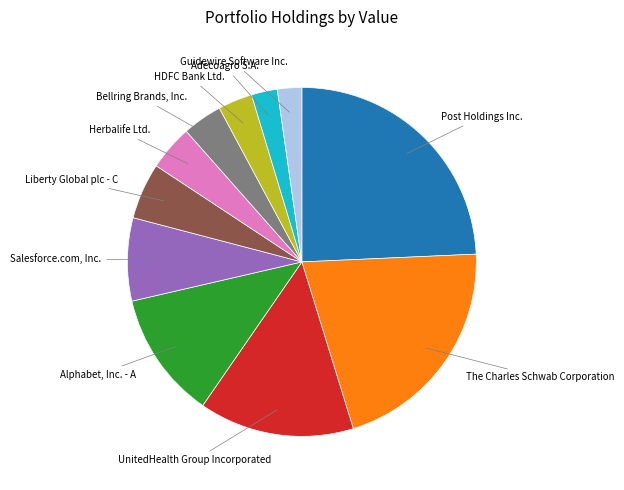

Which has a higher value, Post Holdings Inc. or Herbalife Ltd.?

Post Holdings Inc.